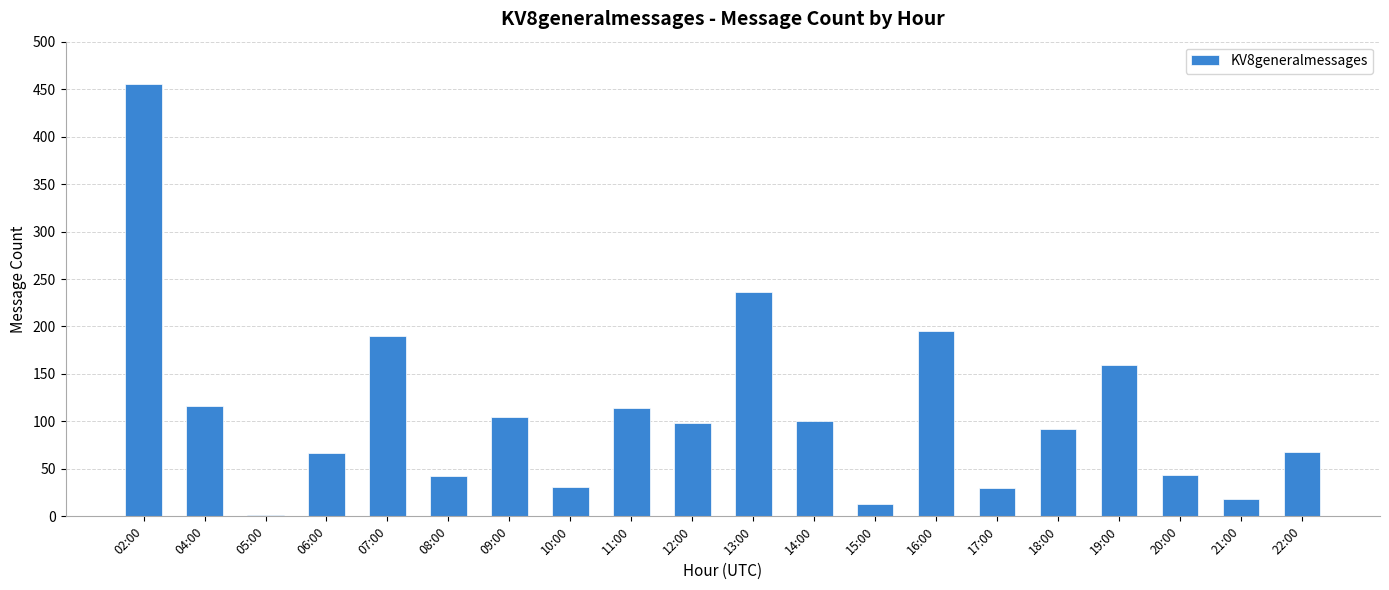

True or false: the data shows 92 at 18:00.

True